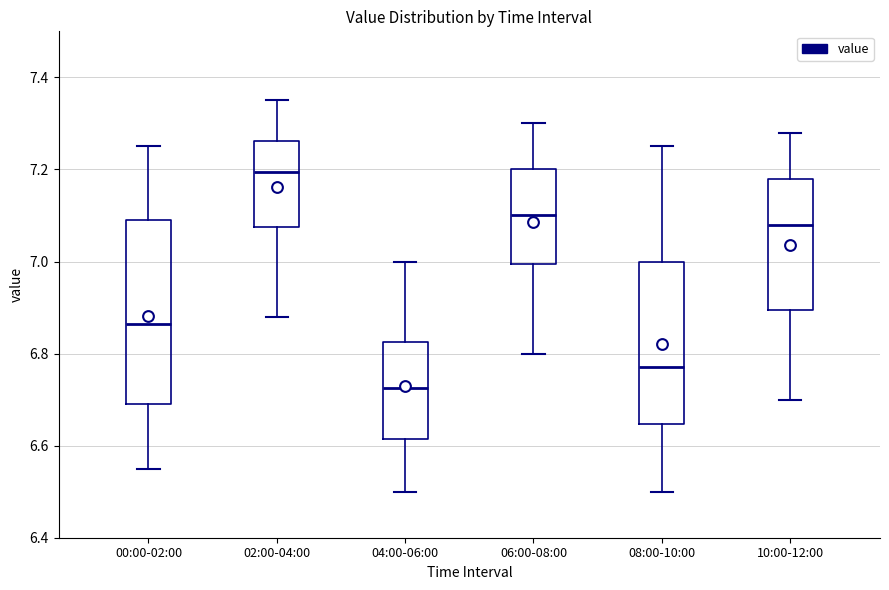

Which box is the tallest, from its lower edge to its upper edge?

00:00-02:00